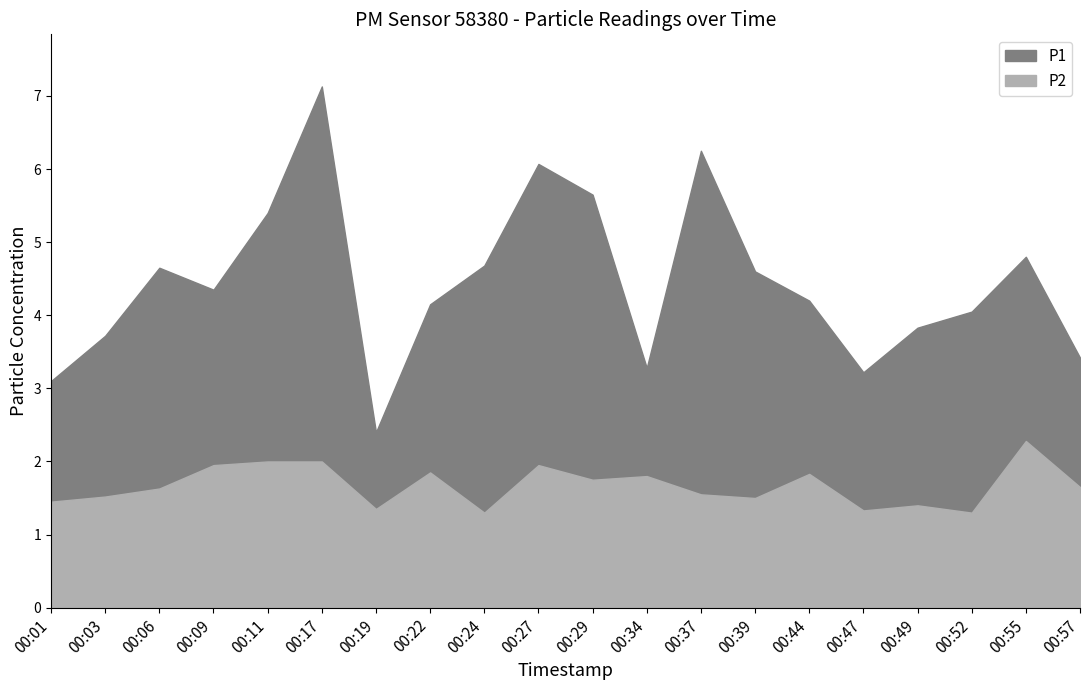

Is it true that P2 equals 1.9 at 00:27?

True